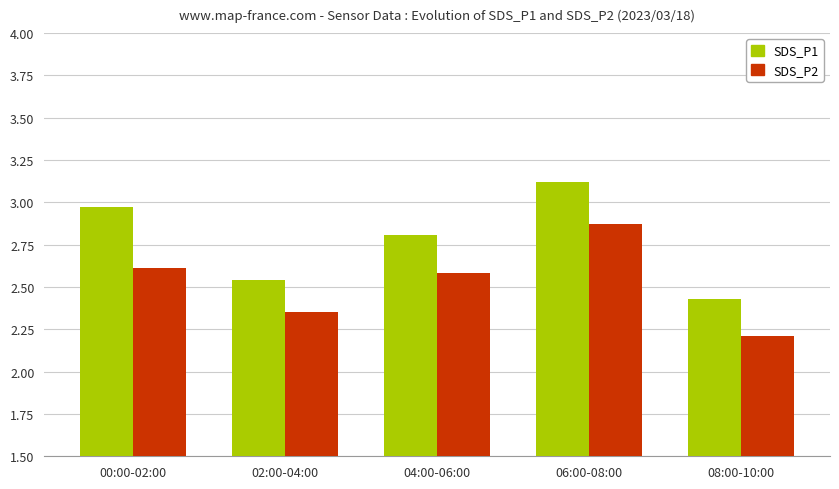

Rank the series at 02:00-04:00 from highest to lowest value.

SDS_P1, SDS_P2